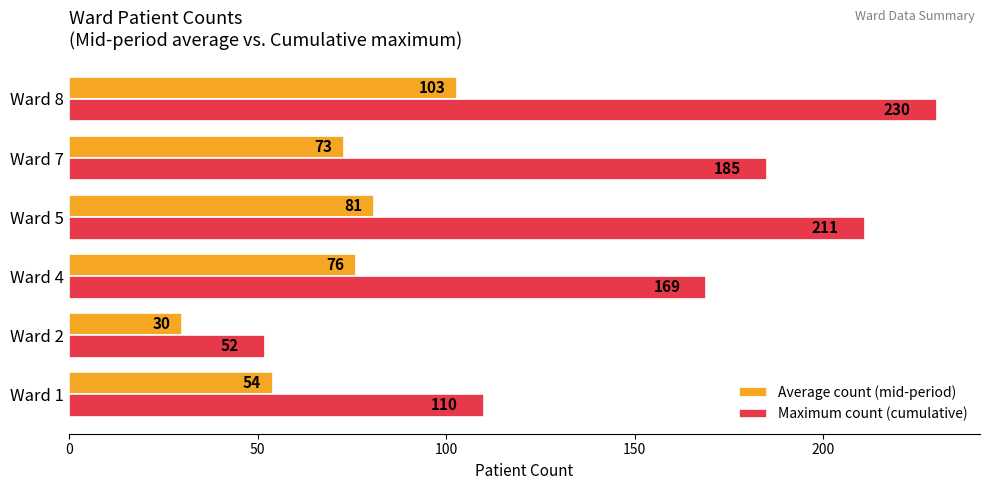

What is the sum of the Average count (mid-period) values at Ward 4 and Ward 8?

179